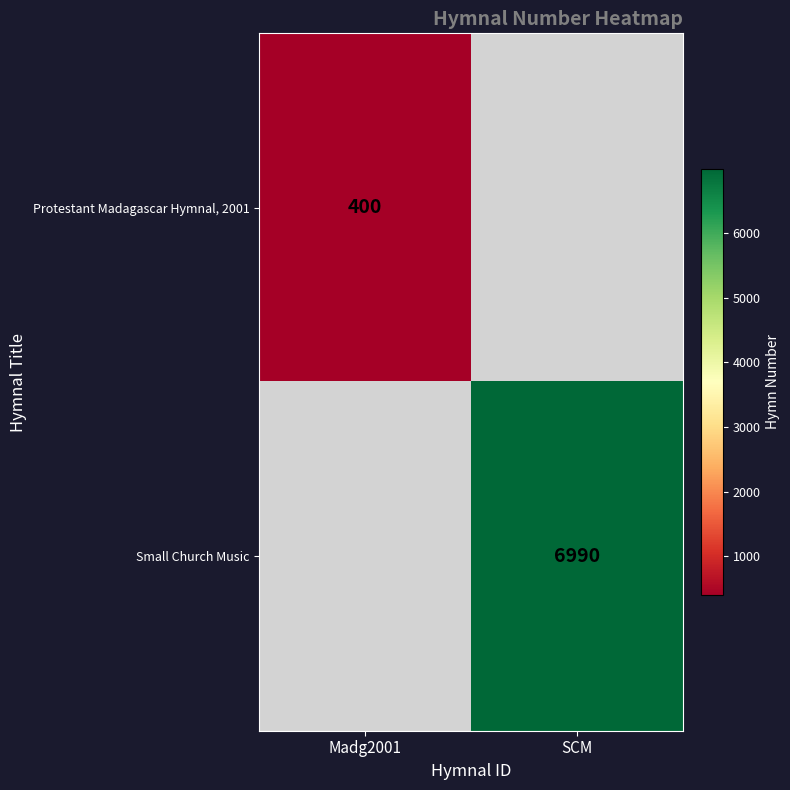

Count the number of data series in this chart.

2